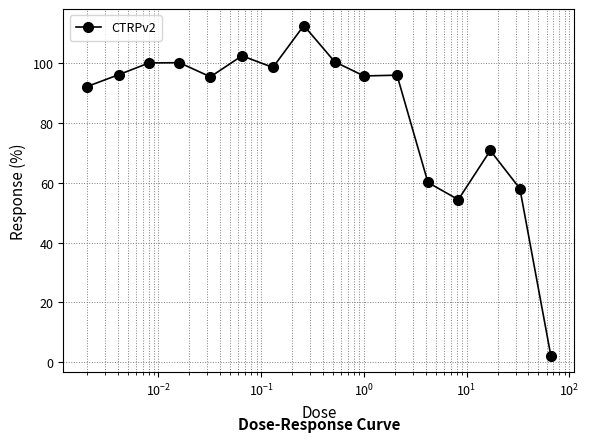

What is the maximum value shown in the chart?

112.4